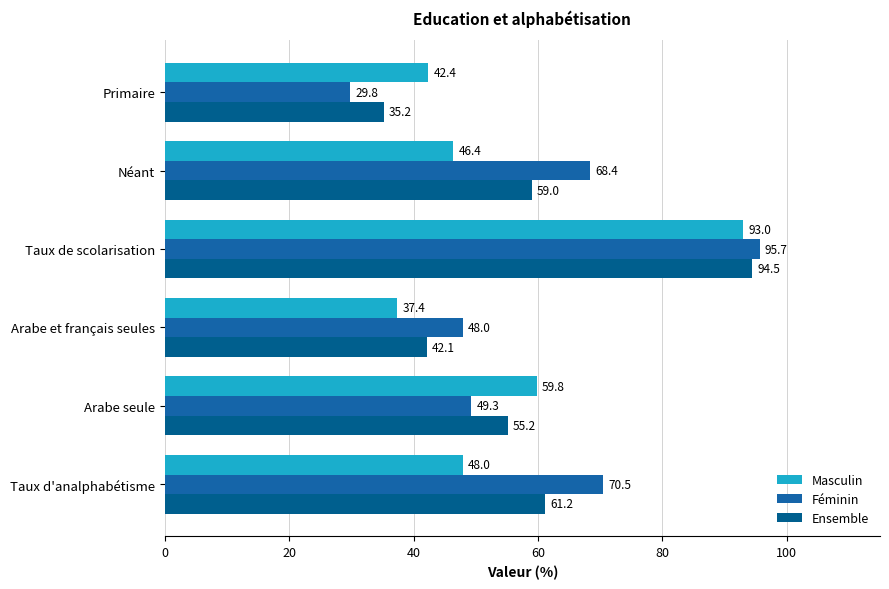

At which category is the sum across all series the highest?

Taux de scolarisation